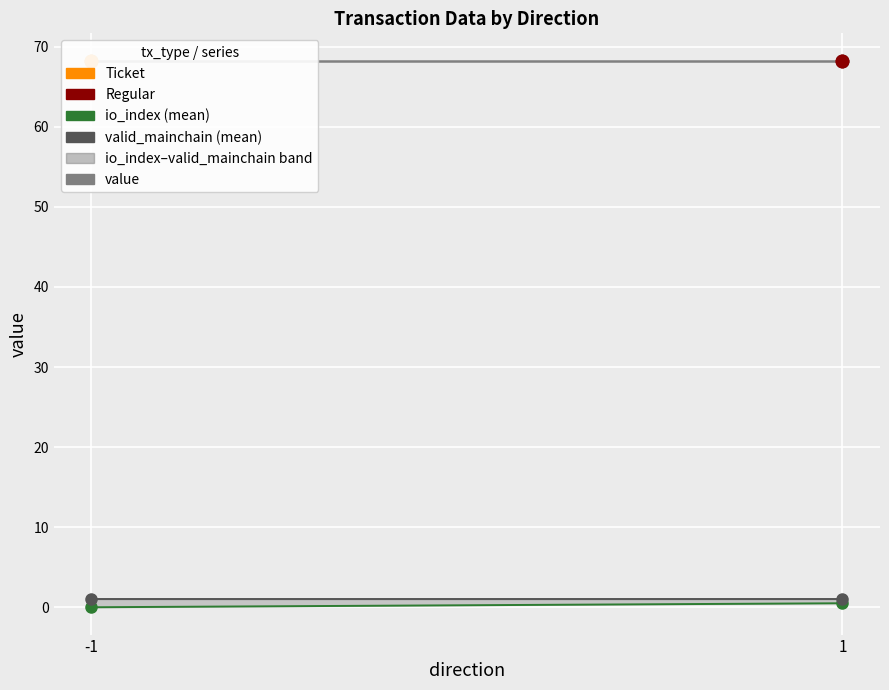

Which series has the largest Y range (max minus min)?

io_index (mean)